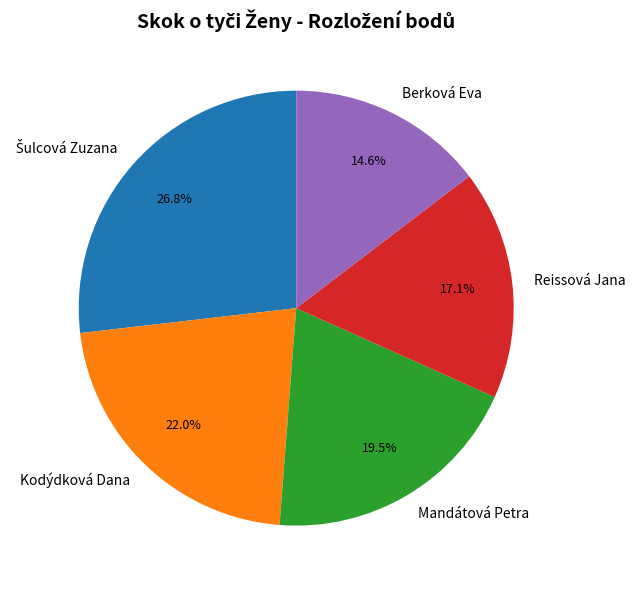

Count the number of slices in the pie.

5